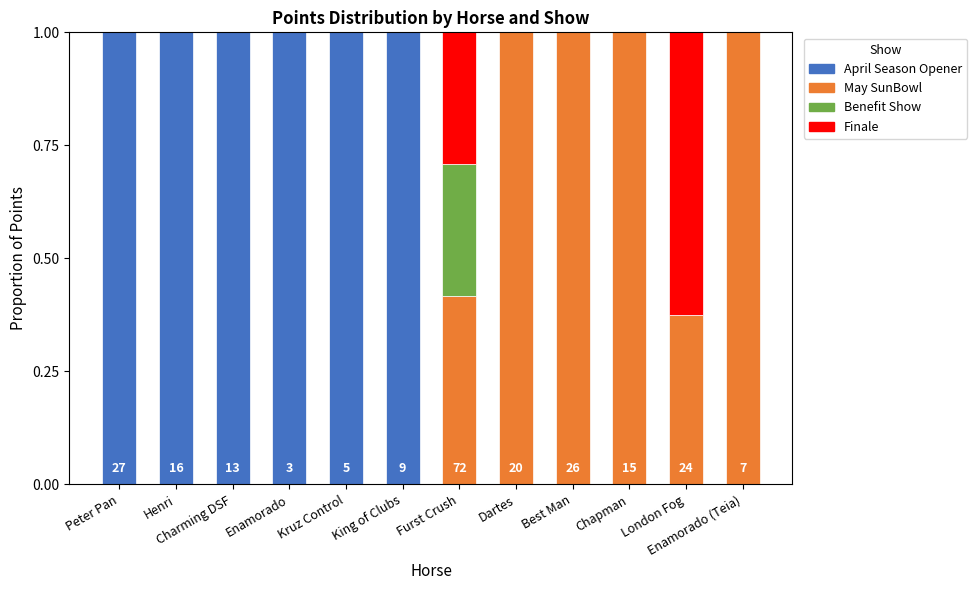

What is the sum of the April Season Opener values at Best Man and Peter Pan?

1.0